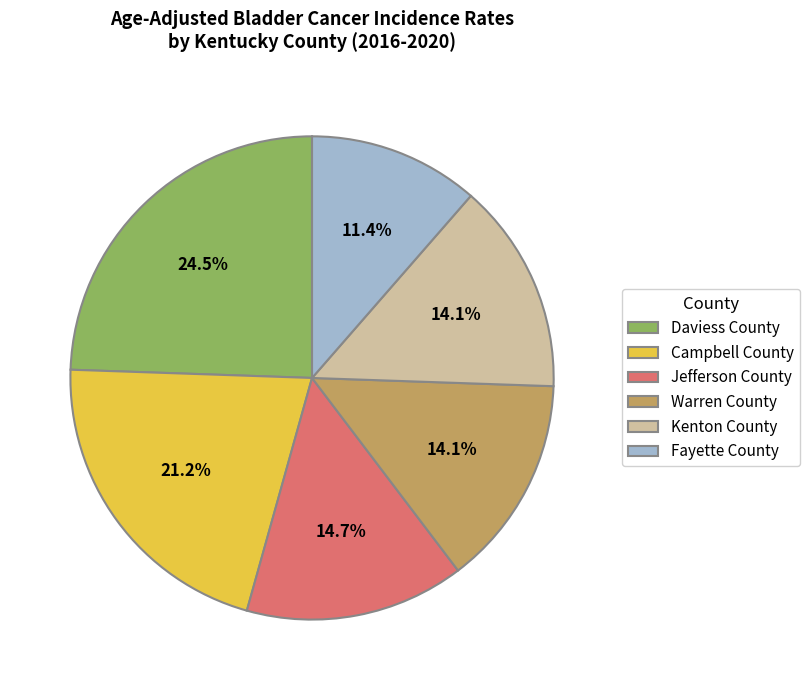

What percentage is the Kenton County slice, to the nearest percent?

14%